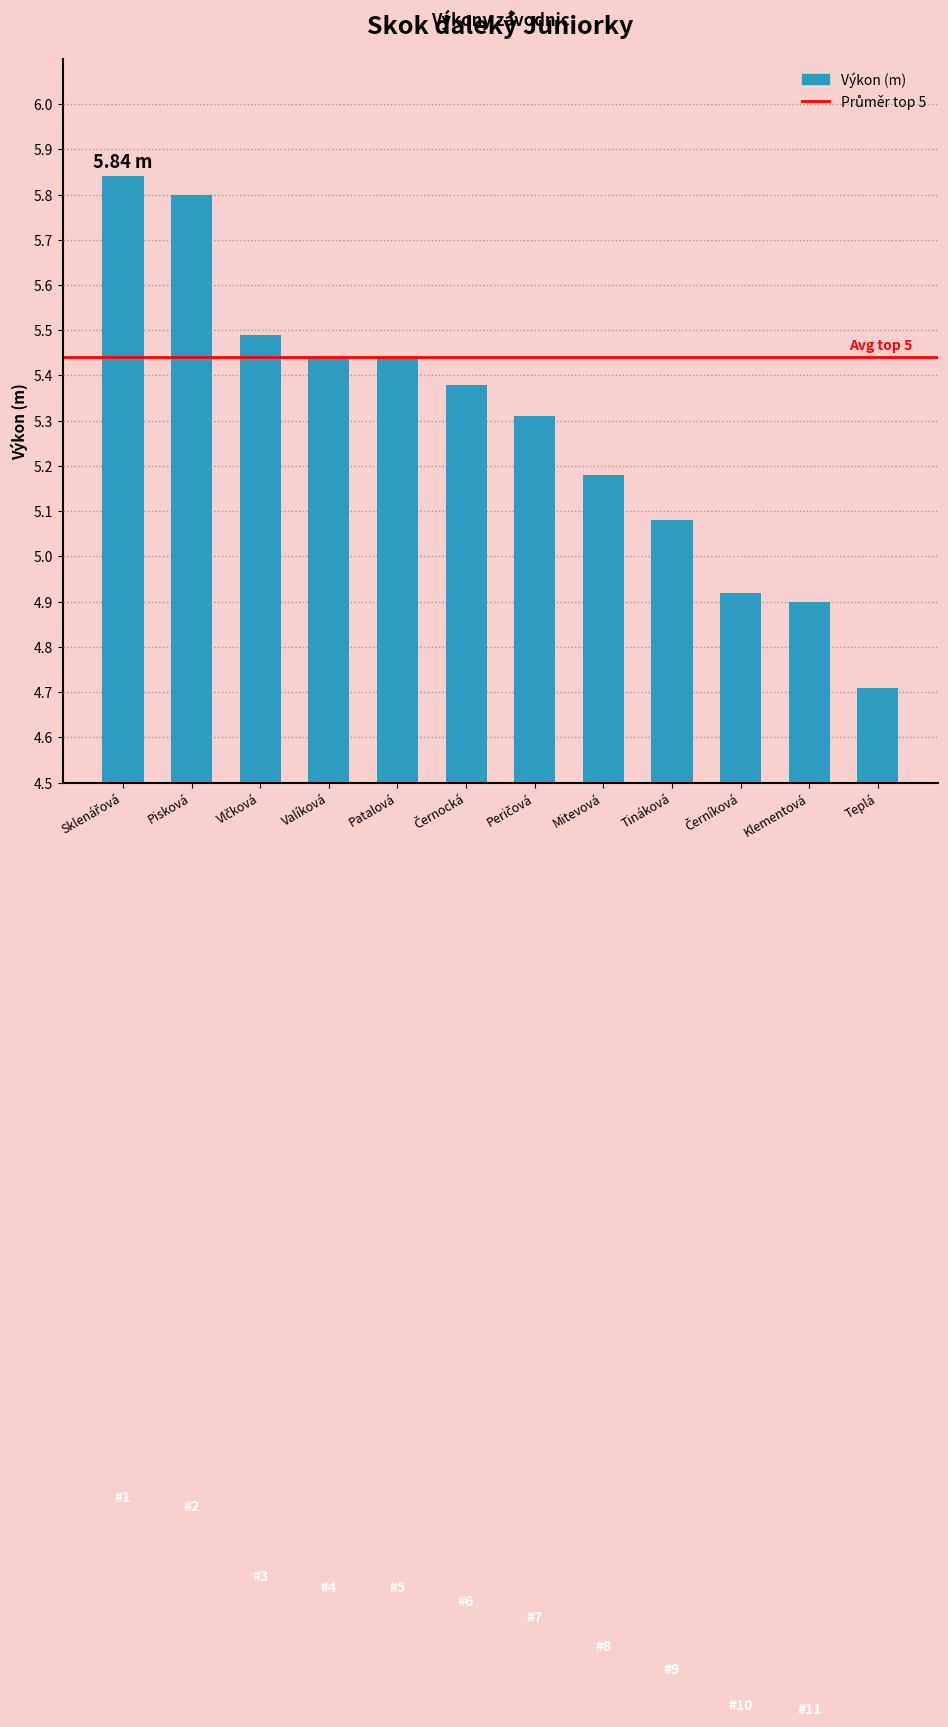

What is the minimum value shown in the chart?

4.7